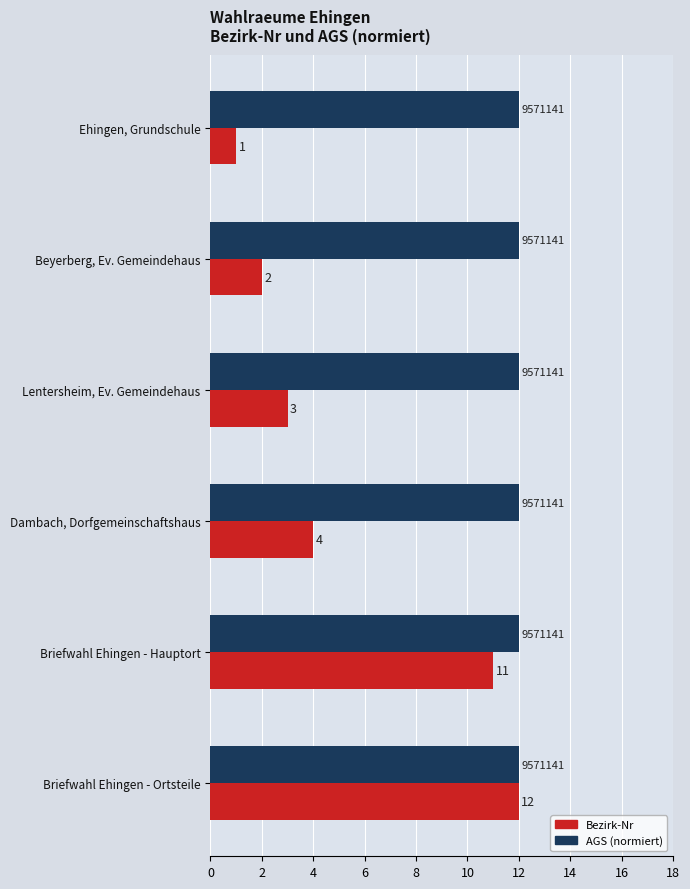

The value of AGS (normiert) at Ehingen, Grundschule is 12. True or false?

True